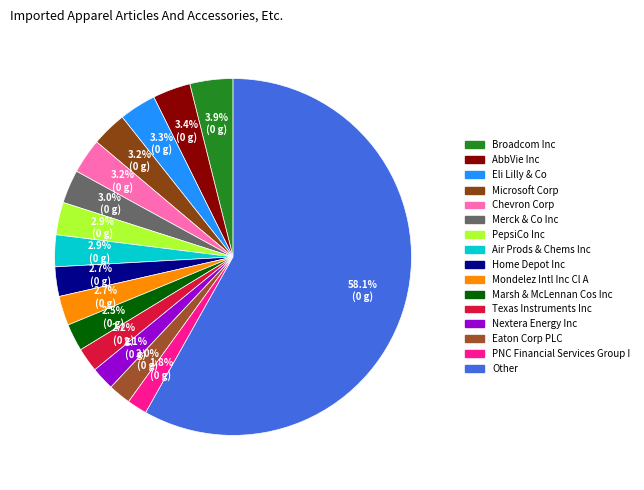

Which slice is the smallest?

PNC Financial Services Group I